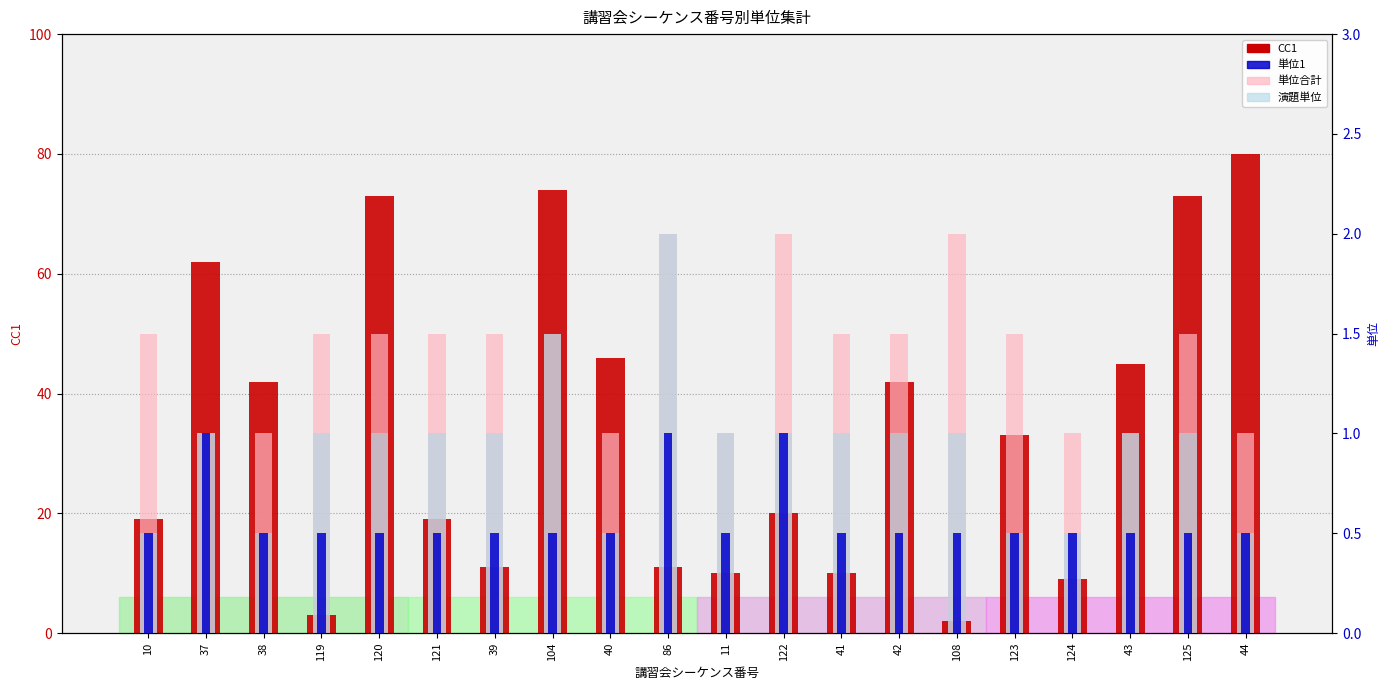

The value of 単位合計 at 38 is 1.0. True or false?

True